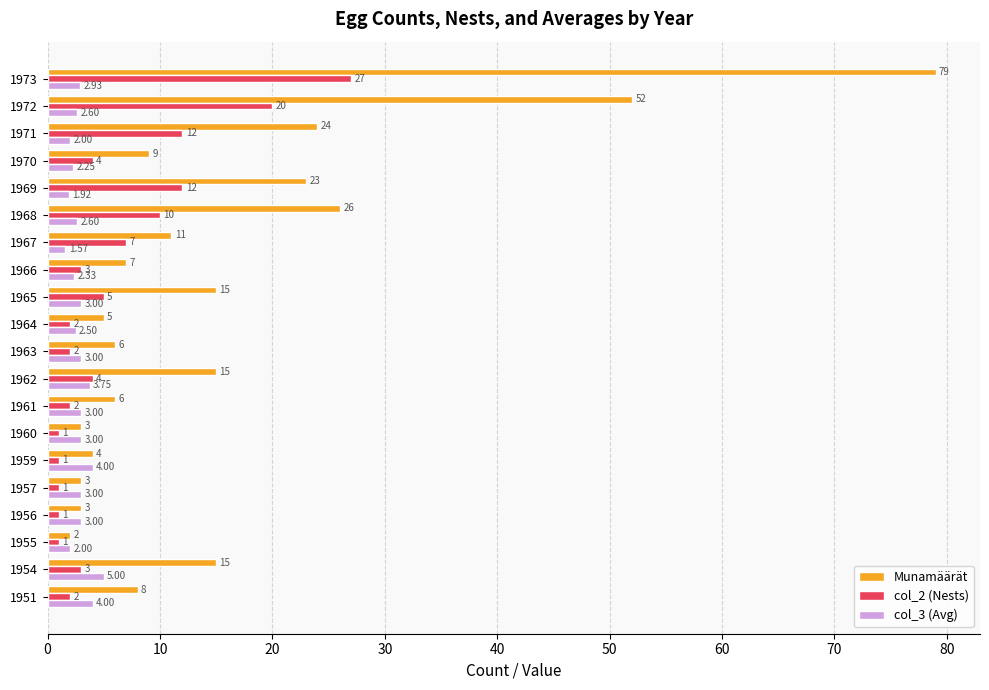

Is the value of col_3 (Avg) at 1951 greater than the value of col_2 (Nests) at 1968?

No